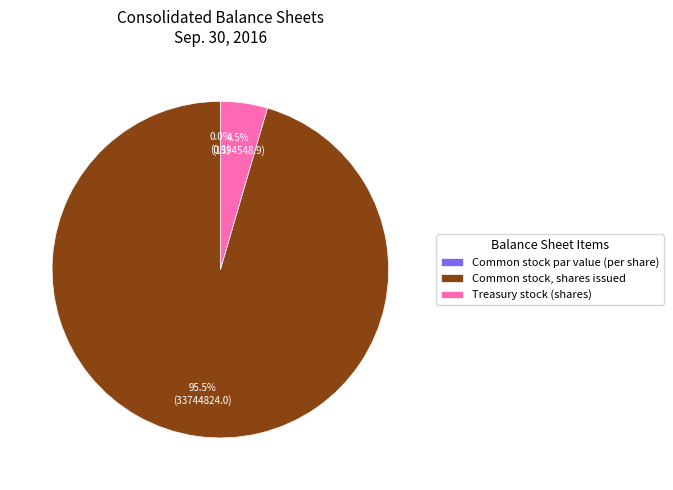

The Common stock par value (per share) slice represents 12% of the pie. True or false?

False